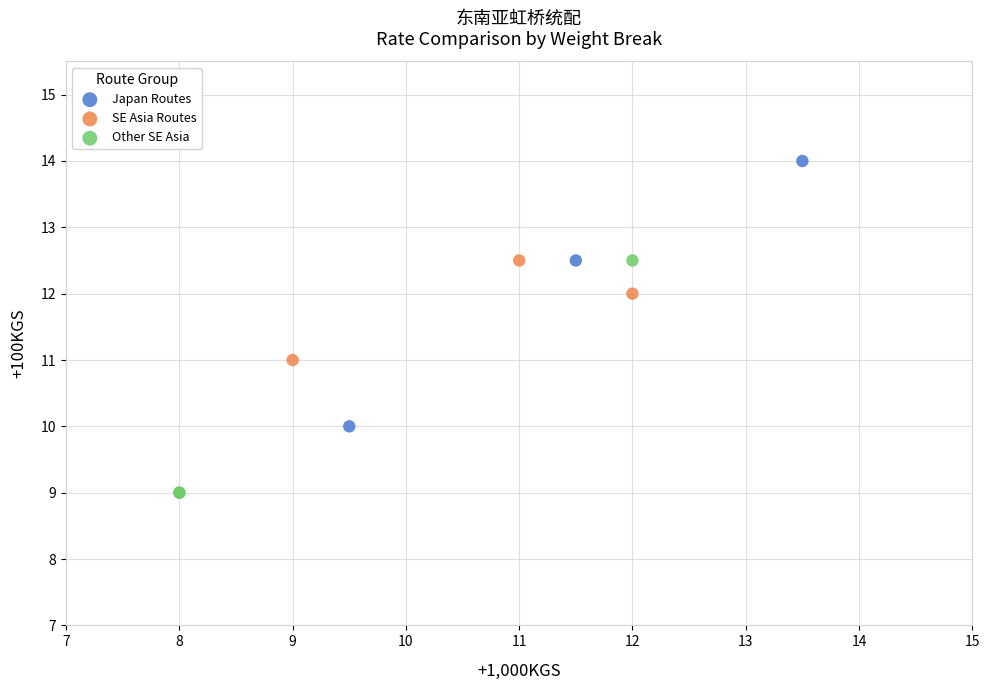

Which series reaches the maximum Y coordinate?

Japan Routes